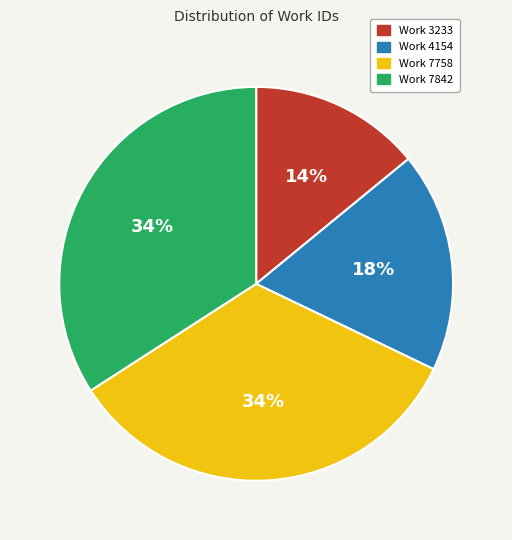

Which category has the smallest portion of the pie?

Work 3233